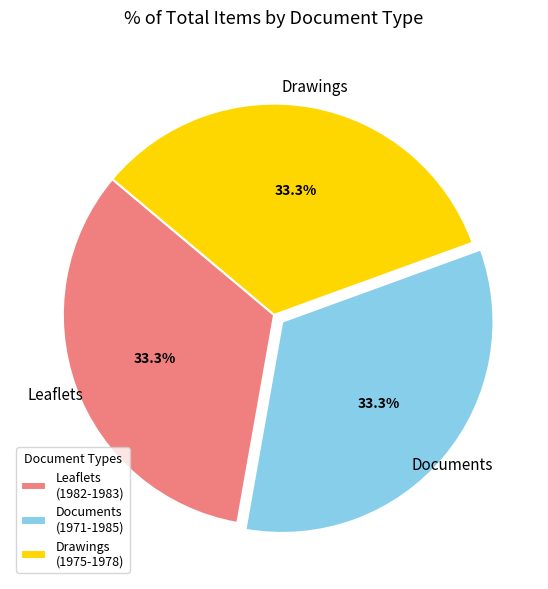

Is Leaflets (1982-1983) the majority of the pie?

No